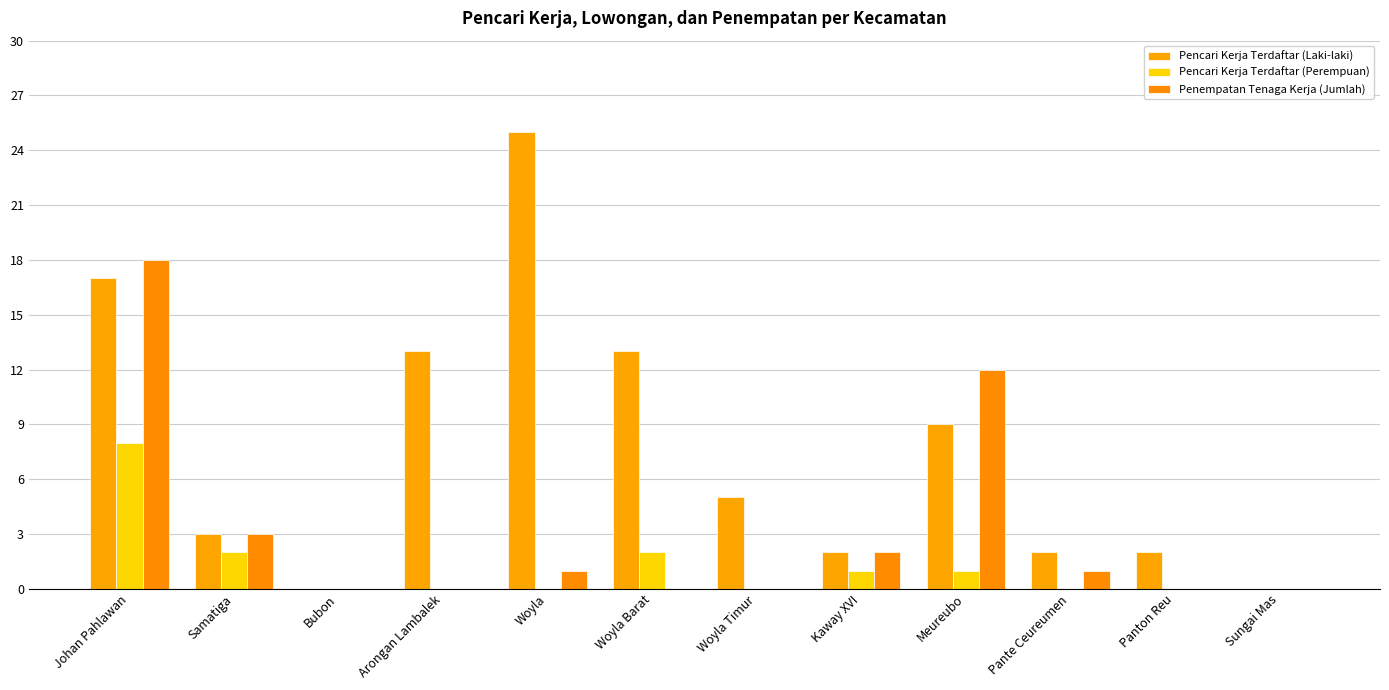

What is the difference between the Pencari Kerja Terdaftar (Perempuan) values at Johan Pahlawan and Panton Reu?

8